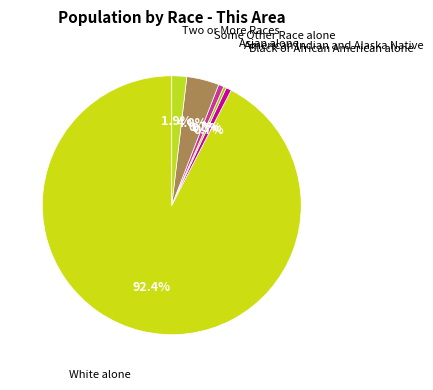

Count the number of slices in the pie.

6